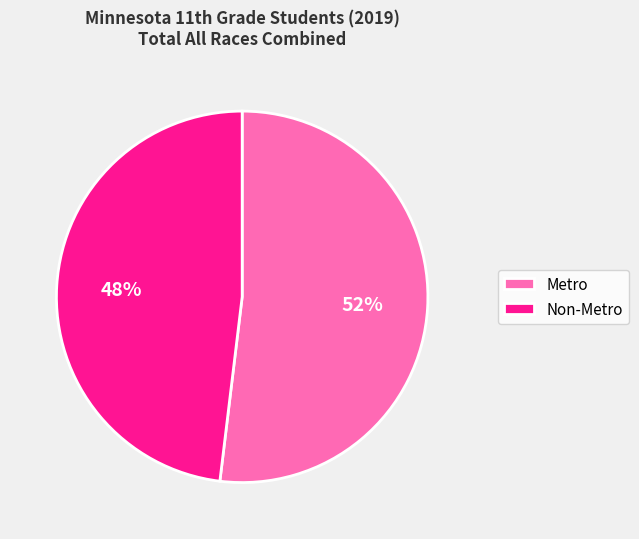

Do Non-Metro and Metro together represent more than half of the pie?

Yes